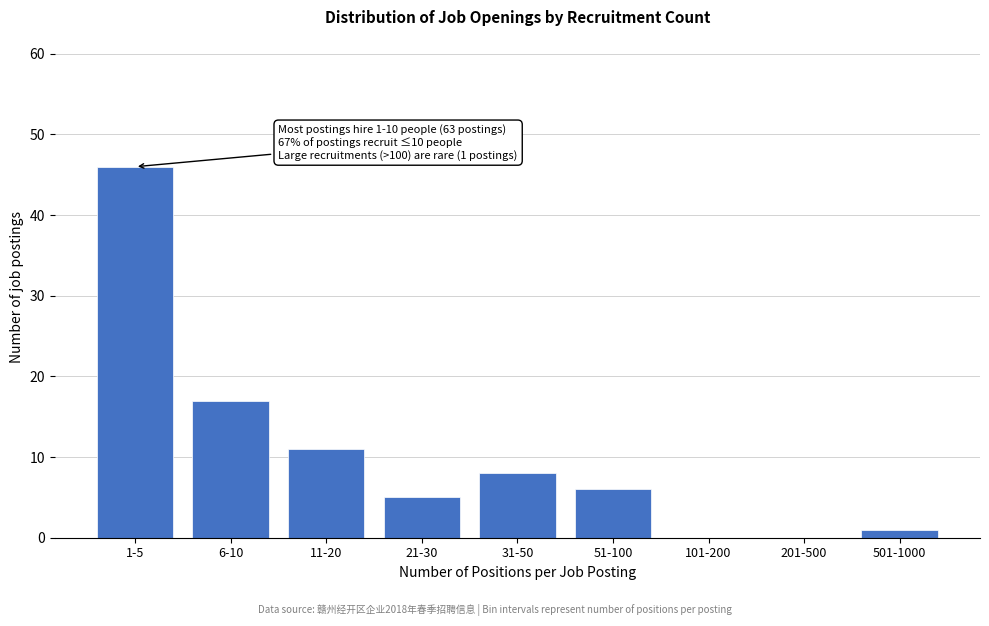

Reading left to right, list all the values displayed in this chart.

1-5=46	6-10=17	11-20=11	21-30=5	31-50=8	51-100=6	101-200=0	201-500=0	501-1000=1